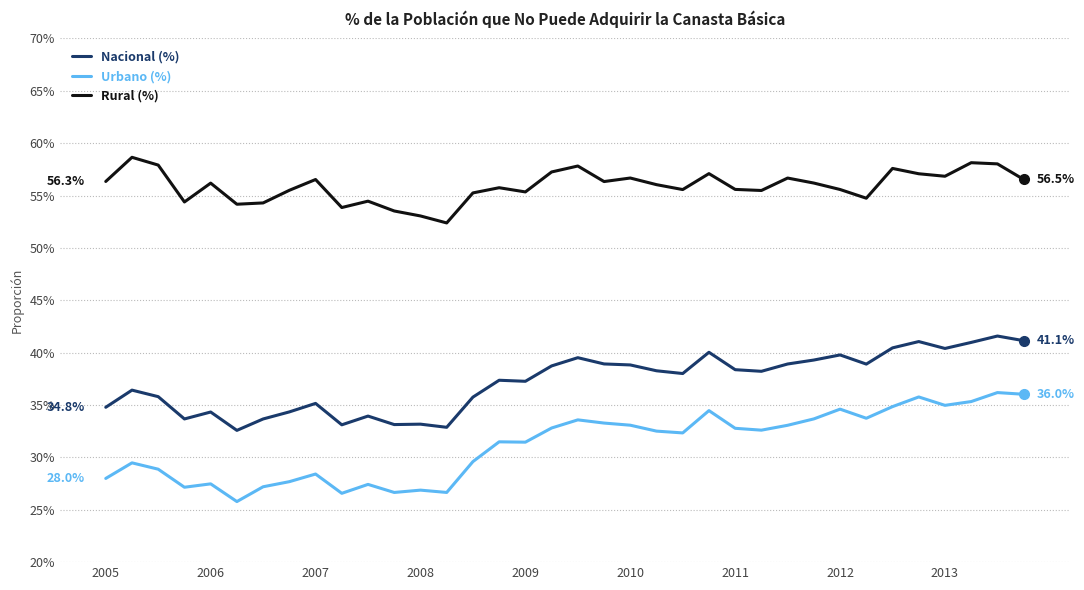

Is this an area chart (filled region under the line)?

No